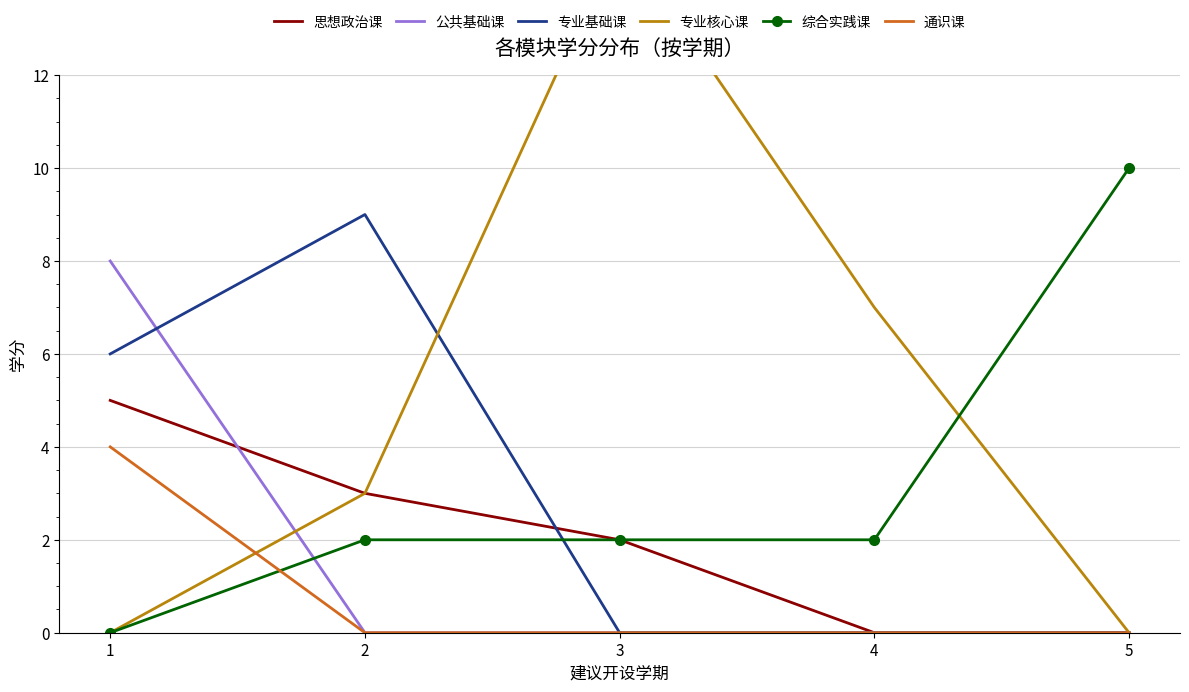

The value of 综合实践课 at 3 is 2. True or false?

True